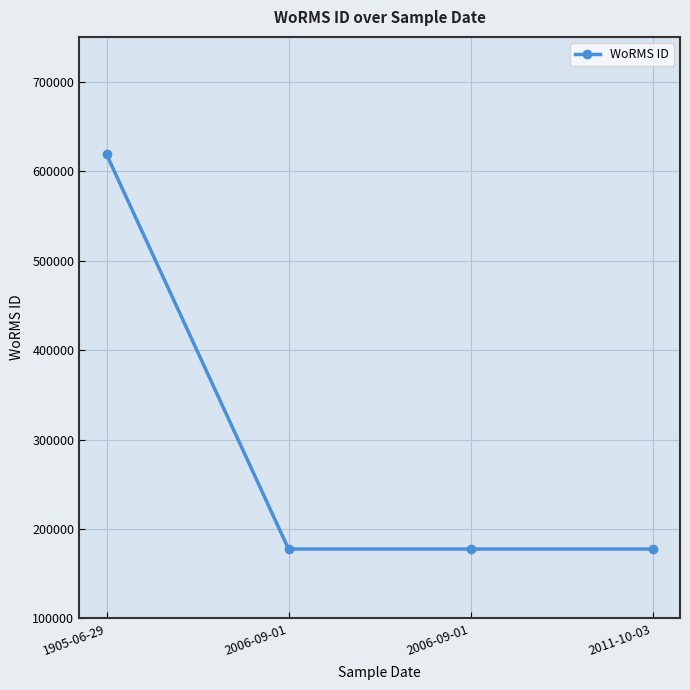

Reading left to right, transcribe all the data shown in this chart.

618741	177595	177595	177595